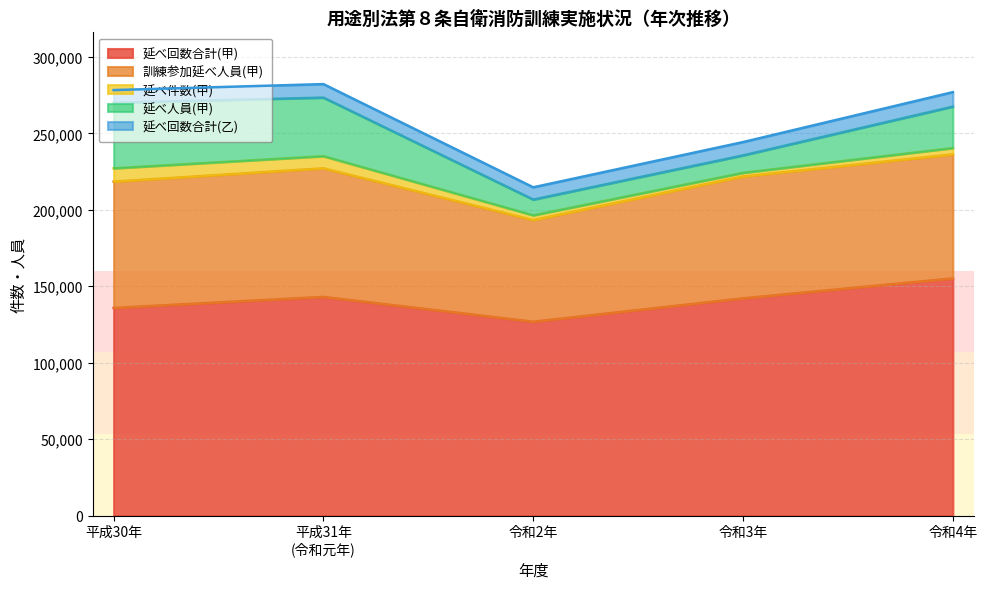

What is the label of the 2nd point from the left?

平成31年
(令和元年)